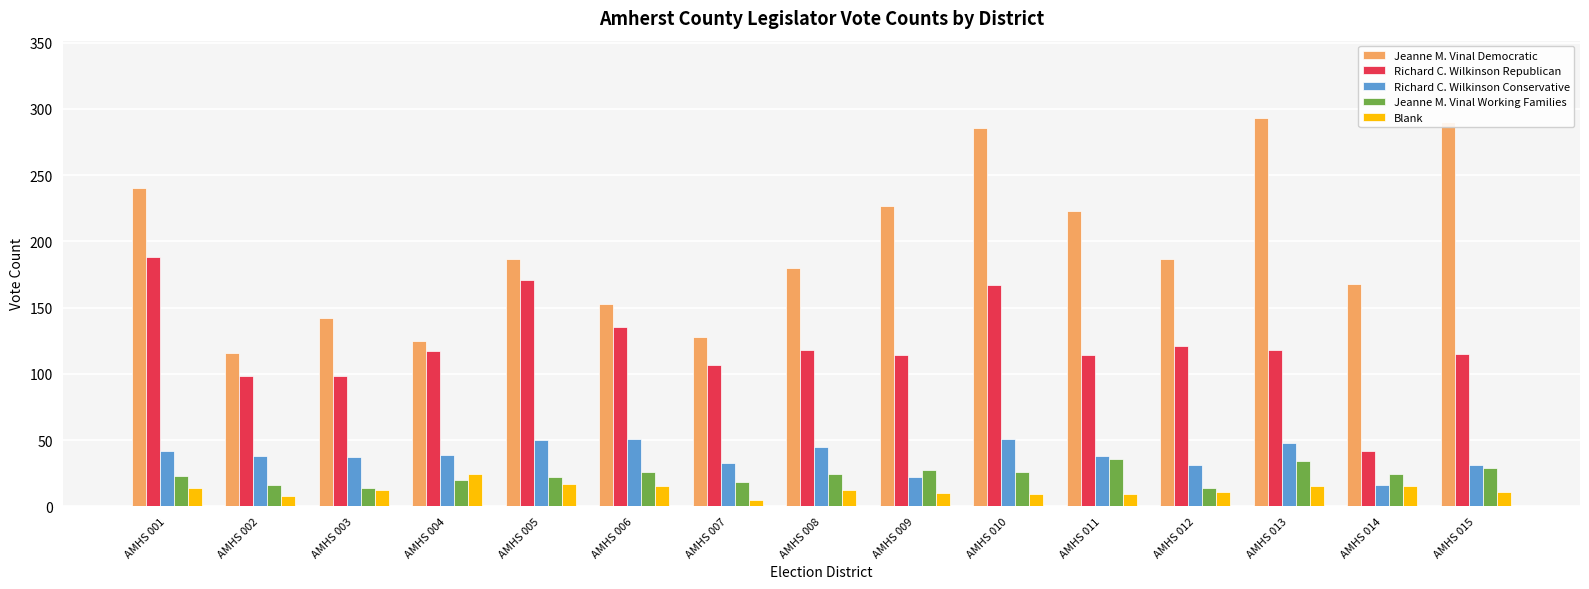

Which series has the largest range (max minus min)?

Jeanne M. Vinal Democratic